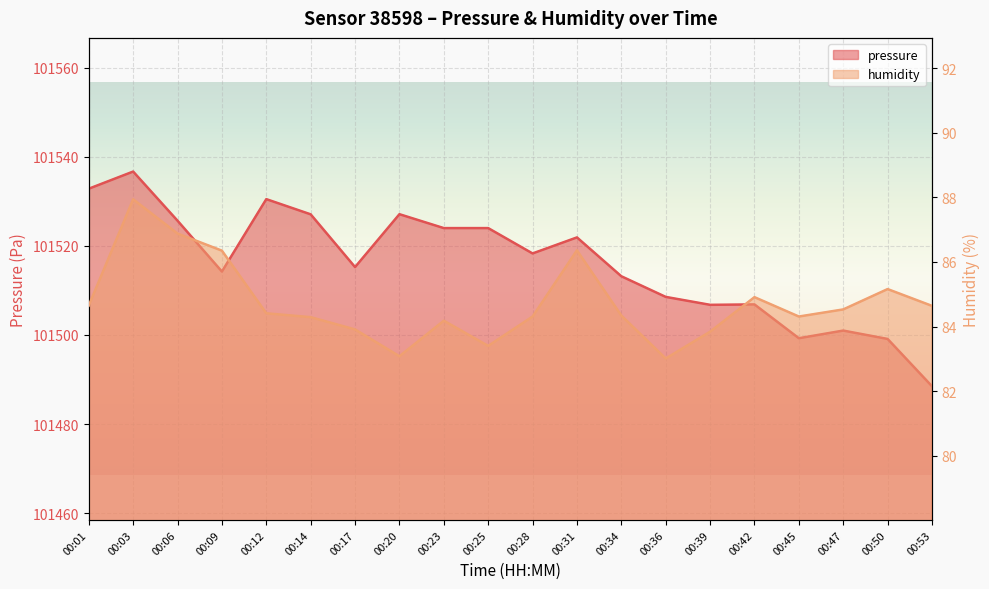

What is the value of the pressure point at the 13th from the left?

101513.2